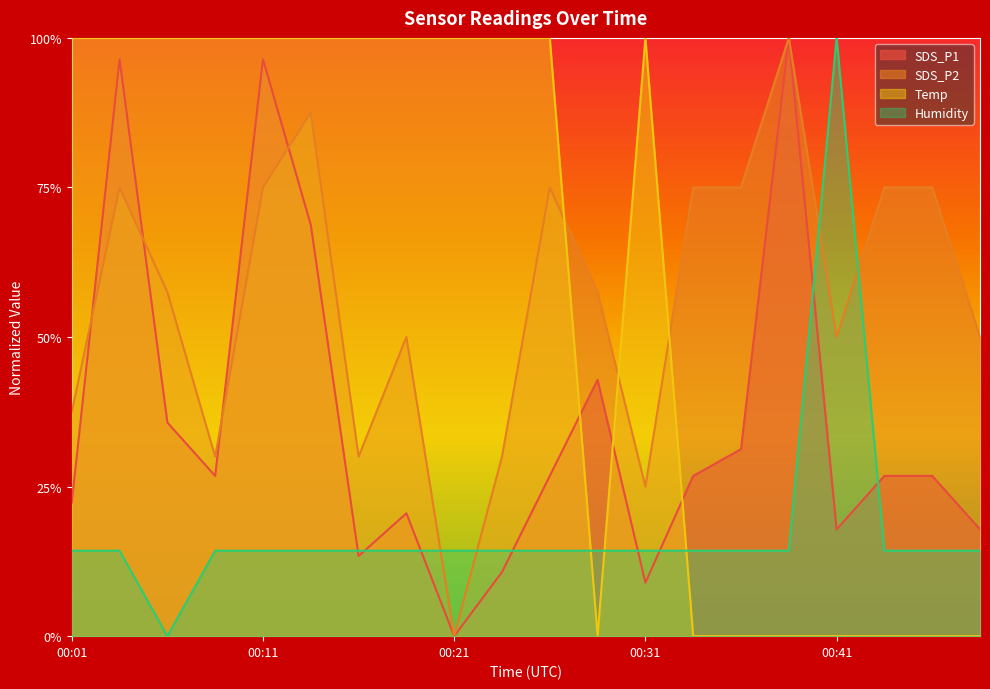

How many intersections are there between SDS_P1 and Temp?

3